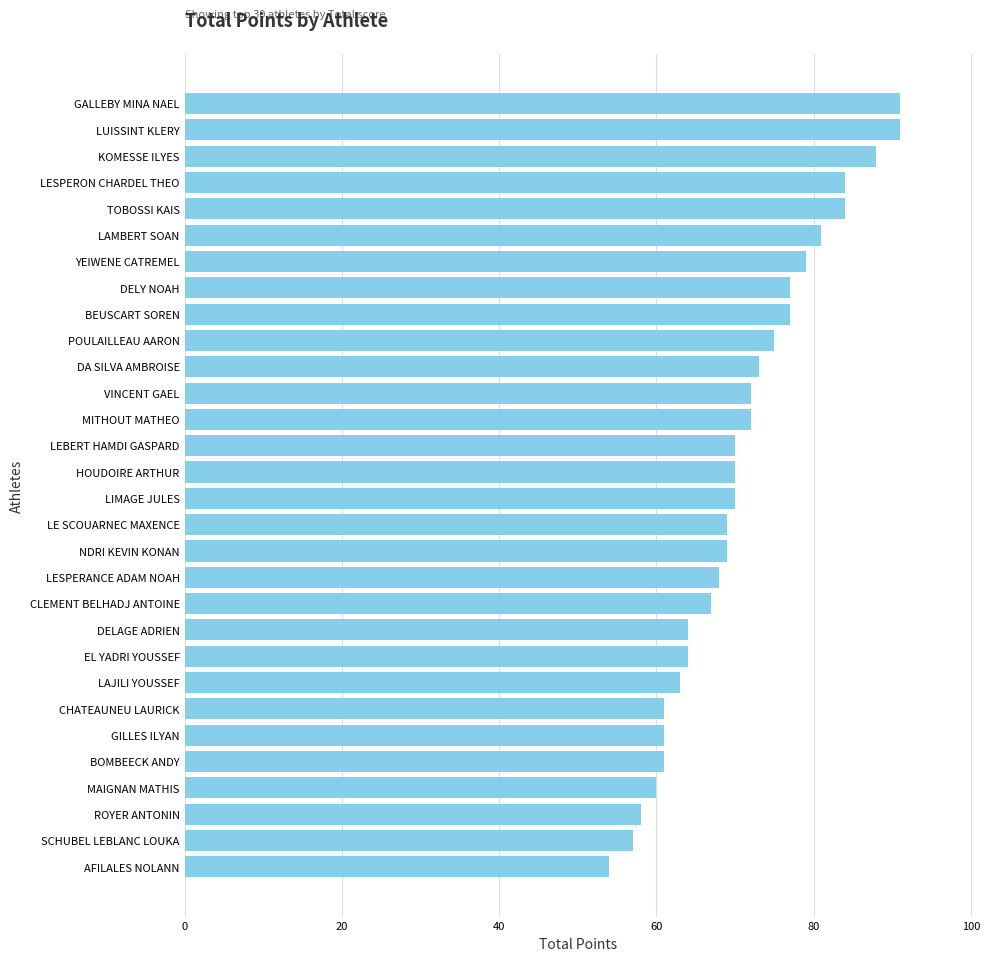

Count the number of categories in the chart.

30